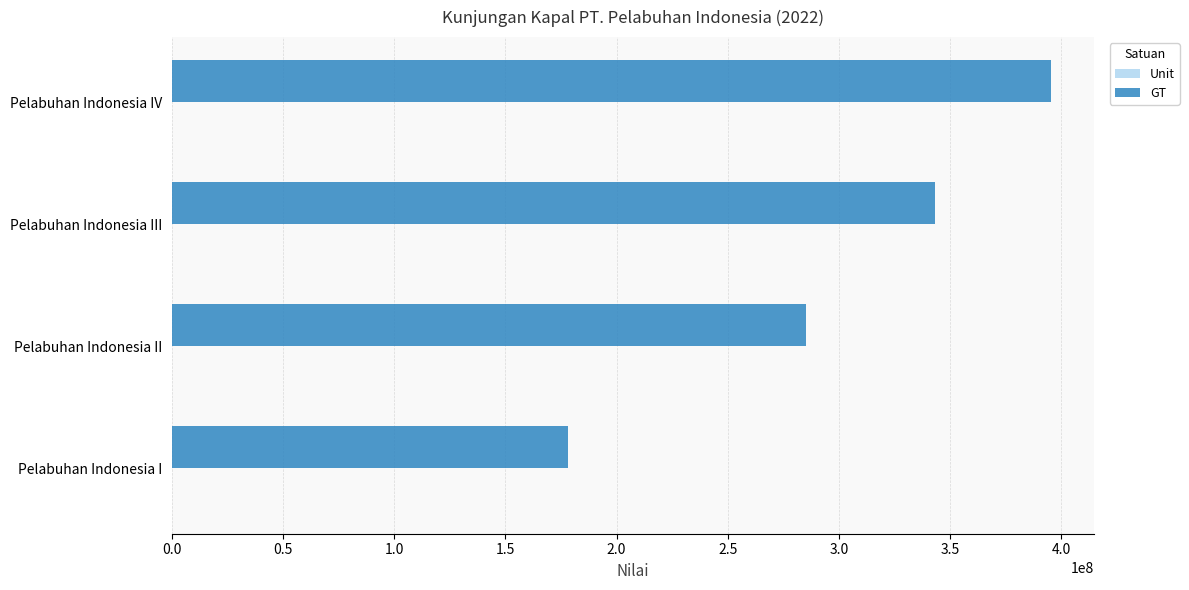

The value of GT at Pelabuhan Indonesia II is 101715940. True or false?

False